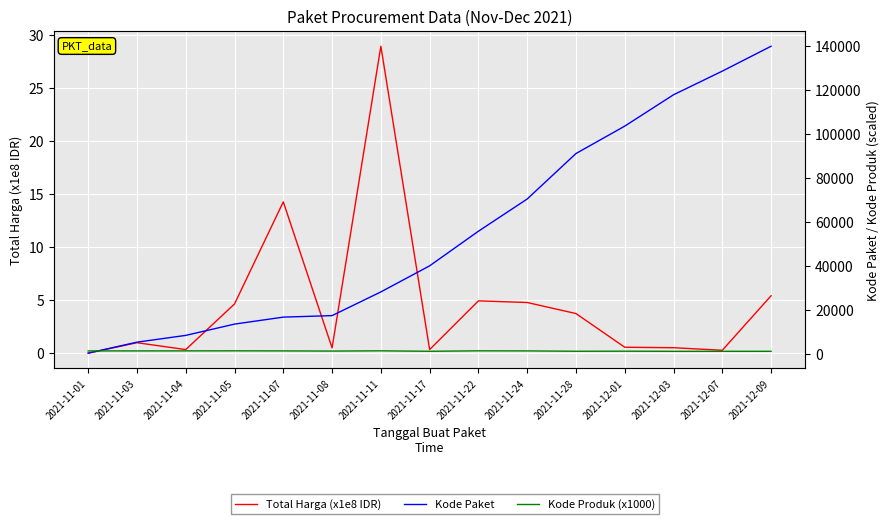

What is the value of the Total Harga (x1e8 IDR) point at the 3rd from the left?

0.3